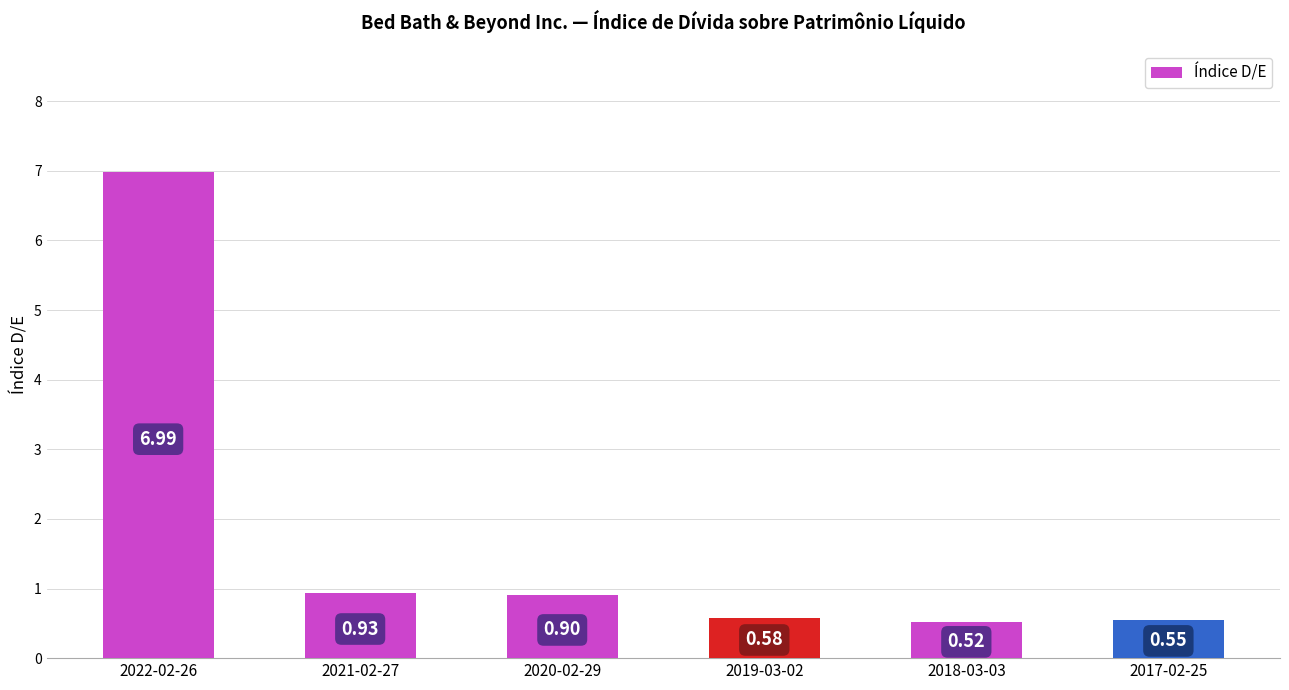

Which has a higher value, 2020-02-29 or 2021-02-27?

2021-02-27